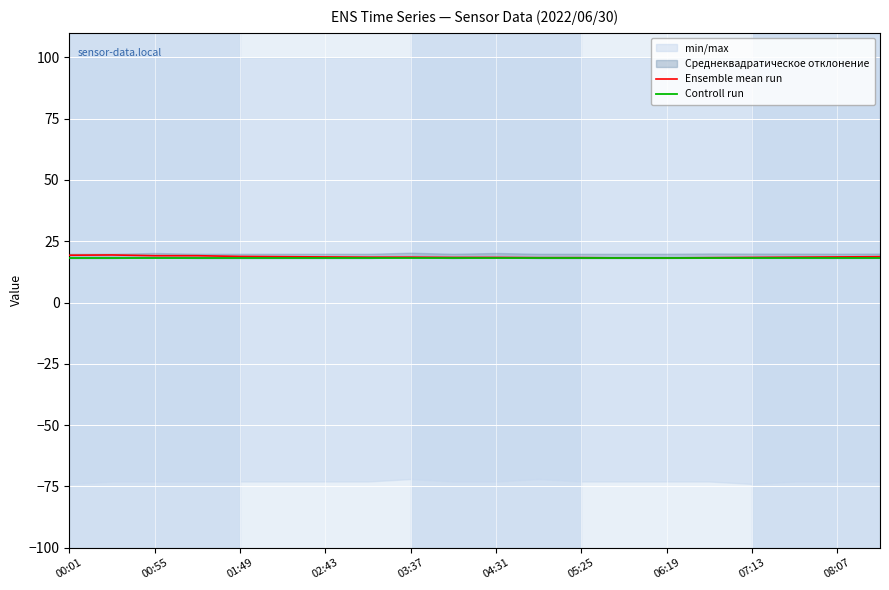

What is the minimum value for Controll run?

18.0